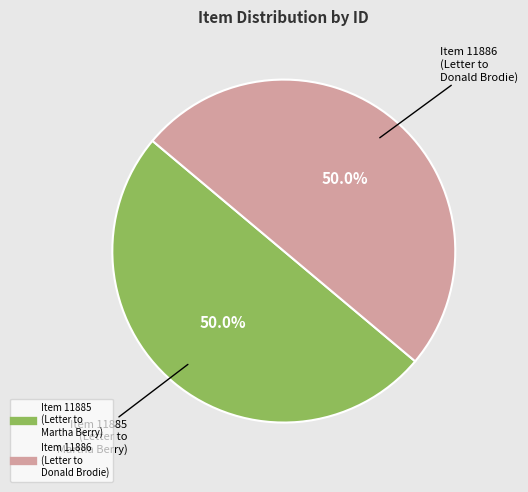

How many segments does this pie chart have?

2